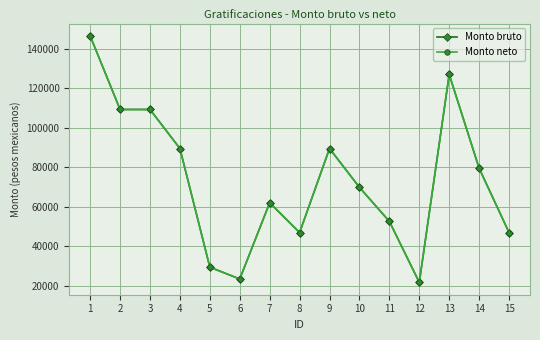

The Monto neto series shows 23479.4 at 6. True or false?

True